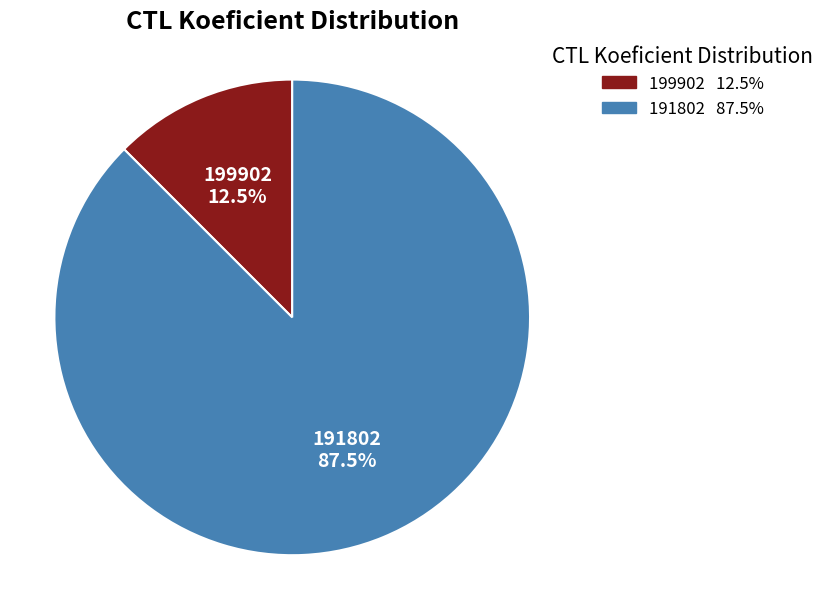

Rank the categories by value from highest to lowest.

191802, 199902